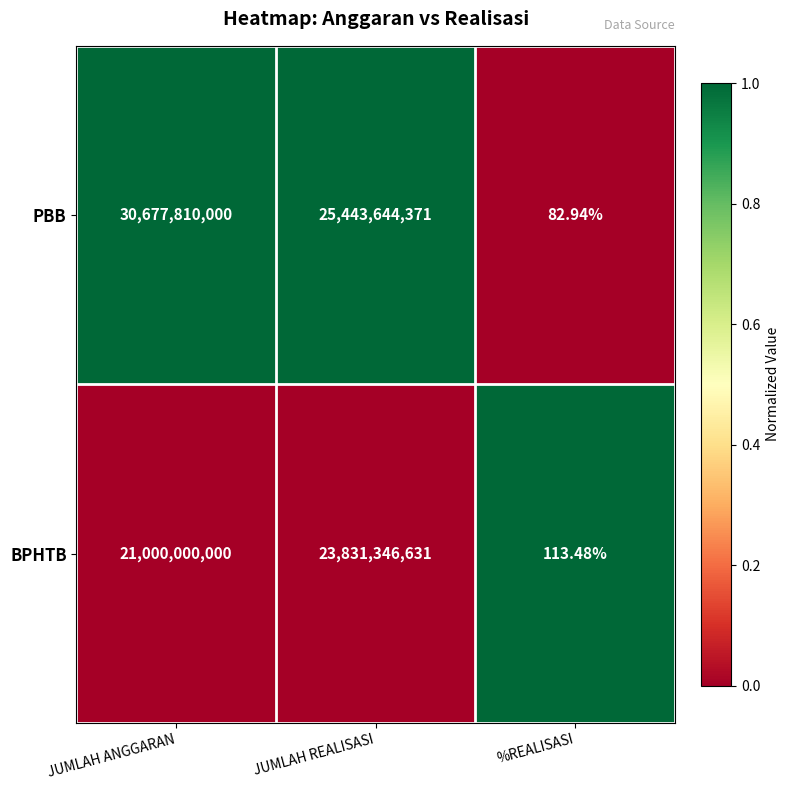

At which label does PBB reach its minimum?

%REALISASI